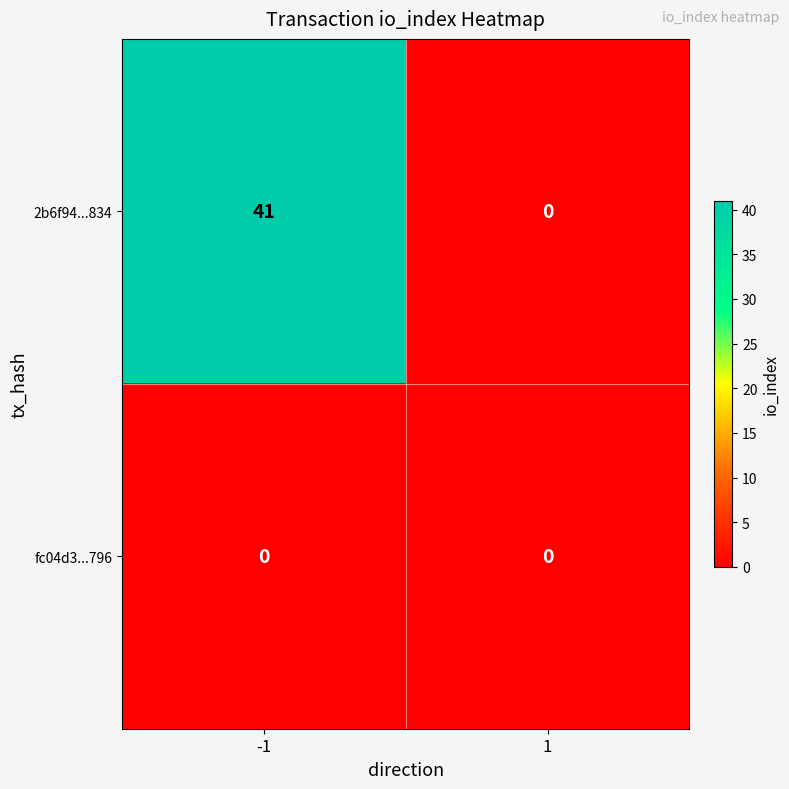

Reading left to right, what are all the values shown in this chart?

2b6f94...834: -1=41	1=0
fc04d3...796: -1=0	1=0